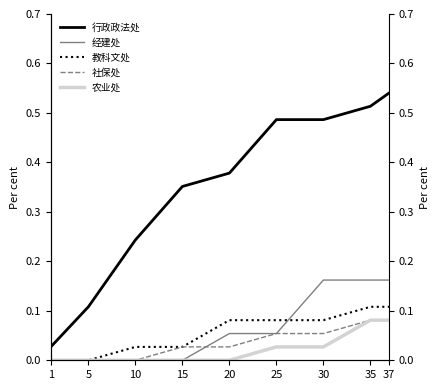

How many lines are shown in the chart?

5